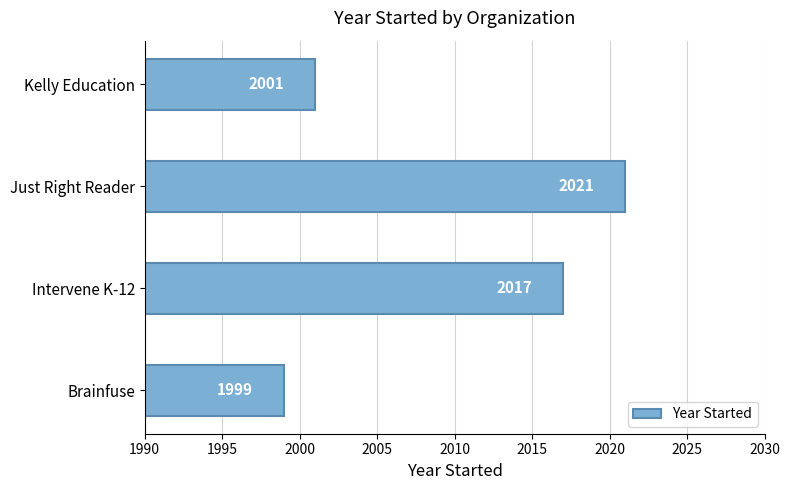

Is it true that the value at Brainfuse is 1999?

True